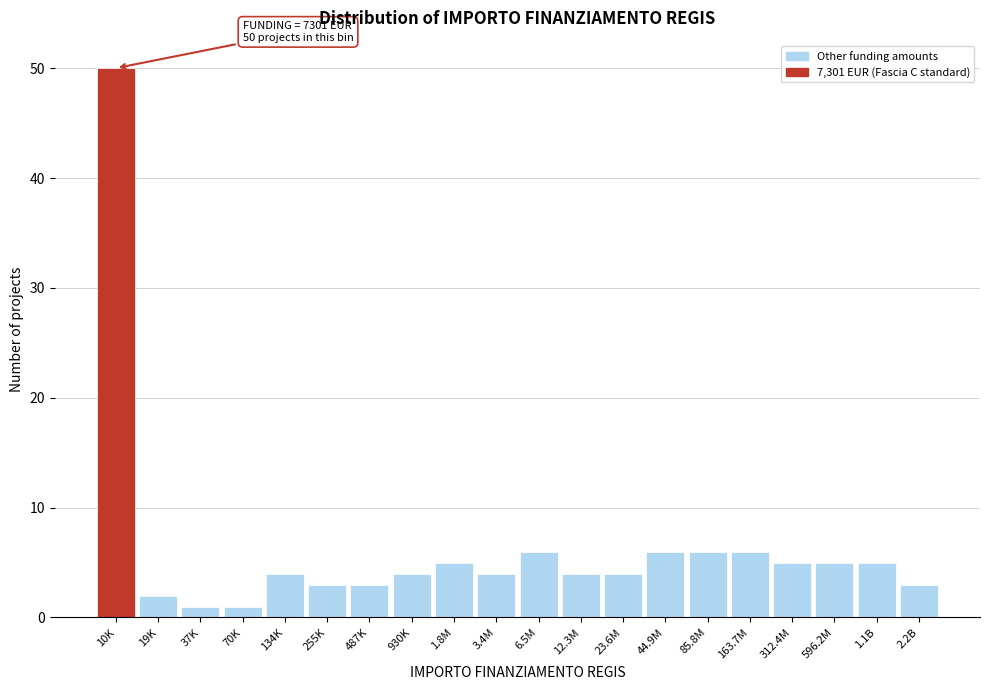

Reading right to left, list all the values displayed in this chart.

3	5	5	5	6	6	6	4	4	6	4	5	4	3	3	4	1	1	2	50